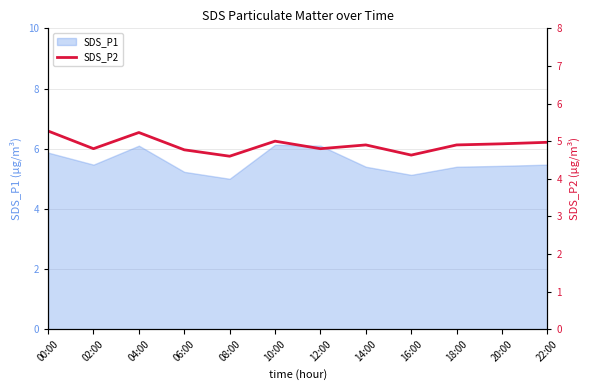

The chart shows a value of 5.0 at 10:00. True or false?

True